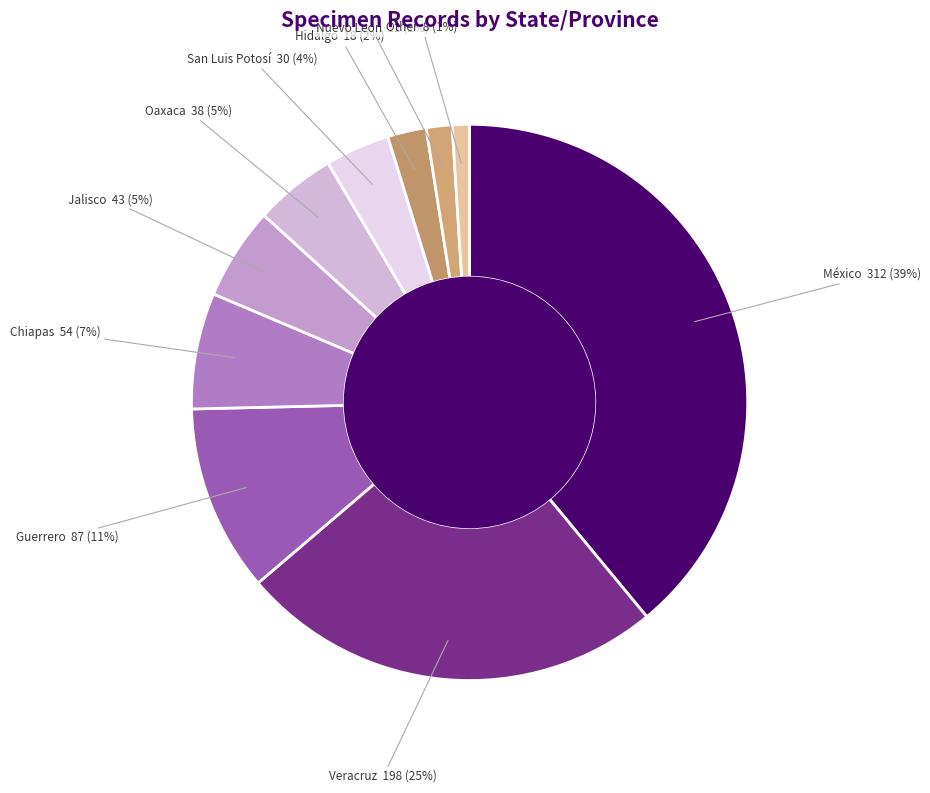

Does Nuevo León represent more than half of the total?

No